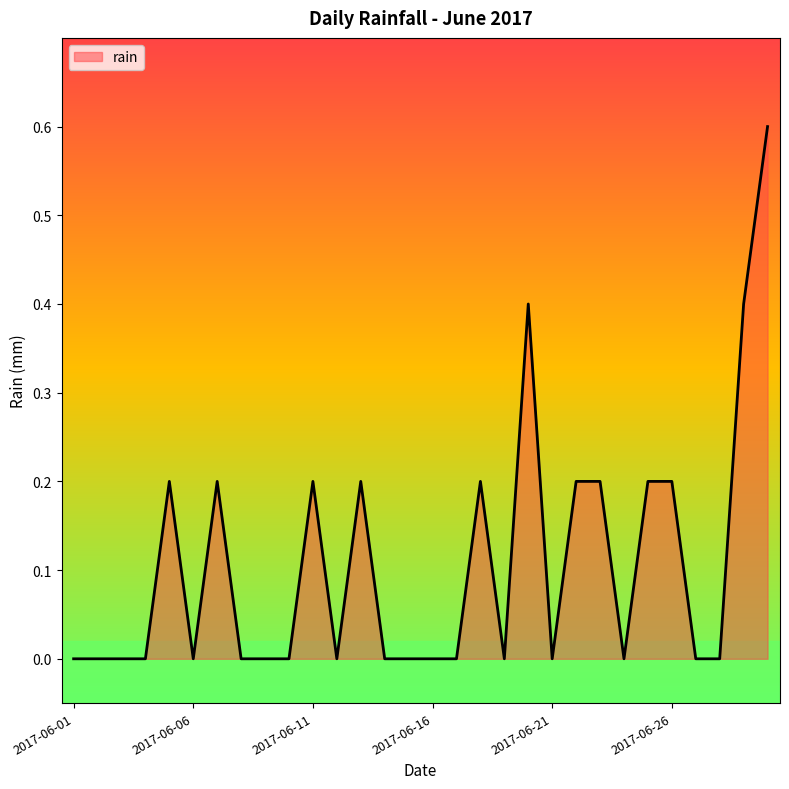

What is the difference between the maximum and minimum values?

0.6